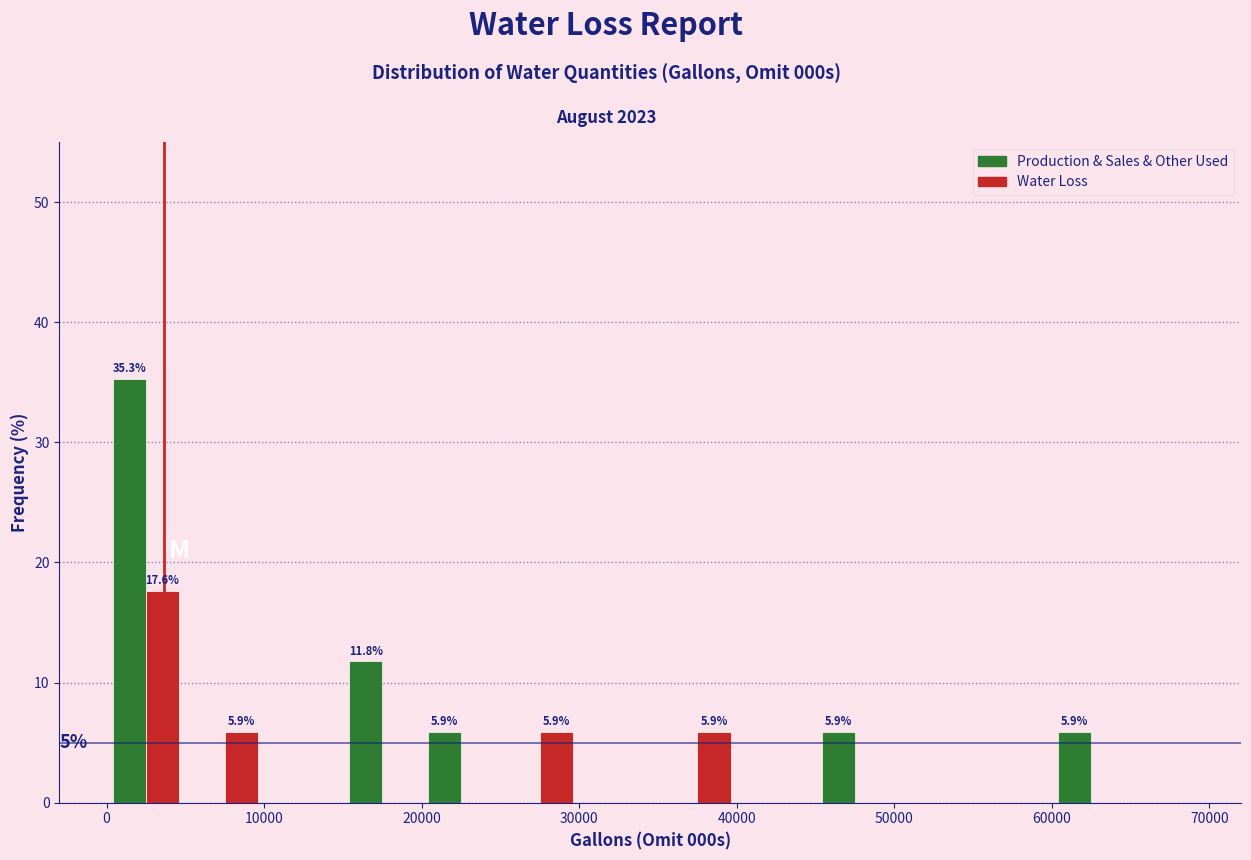

In the Production & Sales & Other Used series, which range on the x-axis has the tallest bar?

0 to 5000